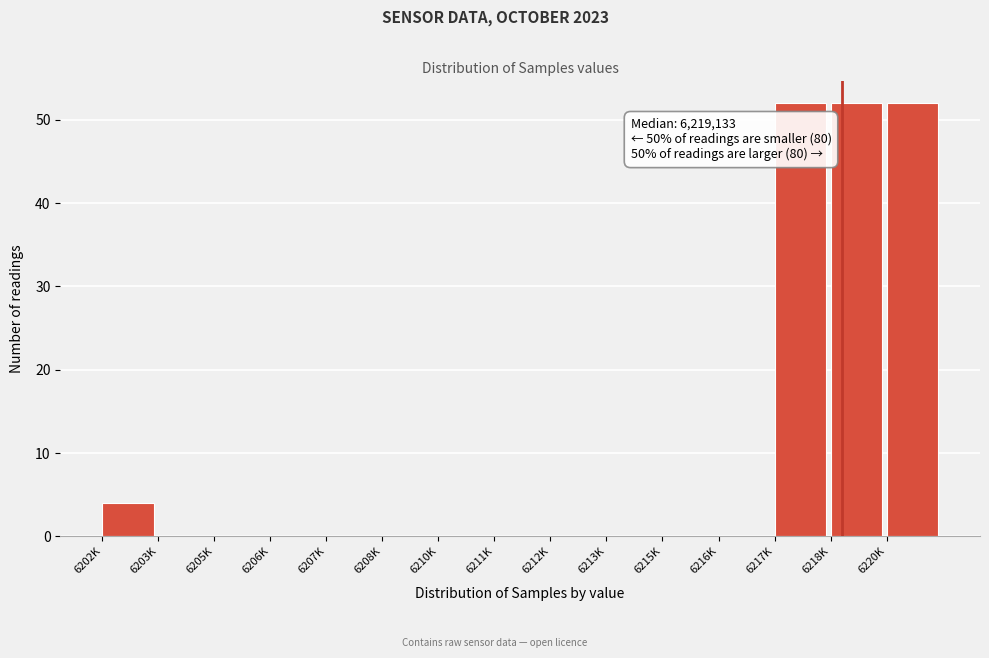

Reading left to right, transcribe all the data shown in this chart.

6202K=4	6203K=0	6205K=0	6206K=0	6207K=0	6208K=0	6210K=0	6211K=0	6212K=0	6213K=0	6215K=0	6216K=0	6217K=52	6218K=52	6220K=52